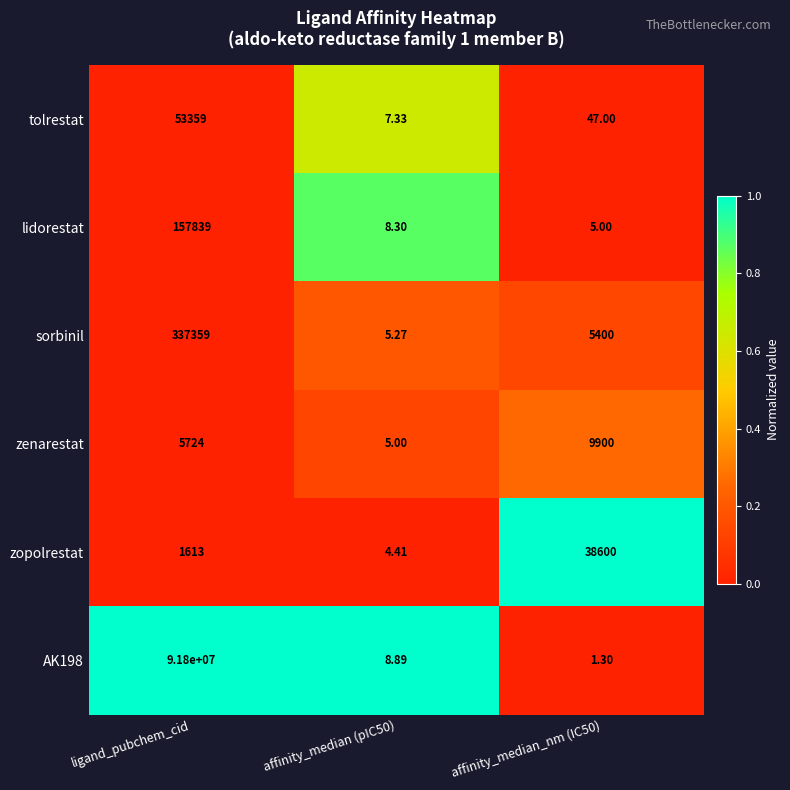

What is the total value across all series at ligand_pubchem_cid?

92355894.0